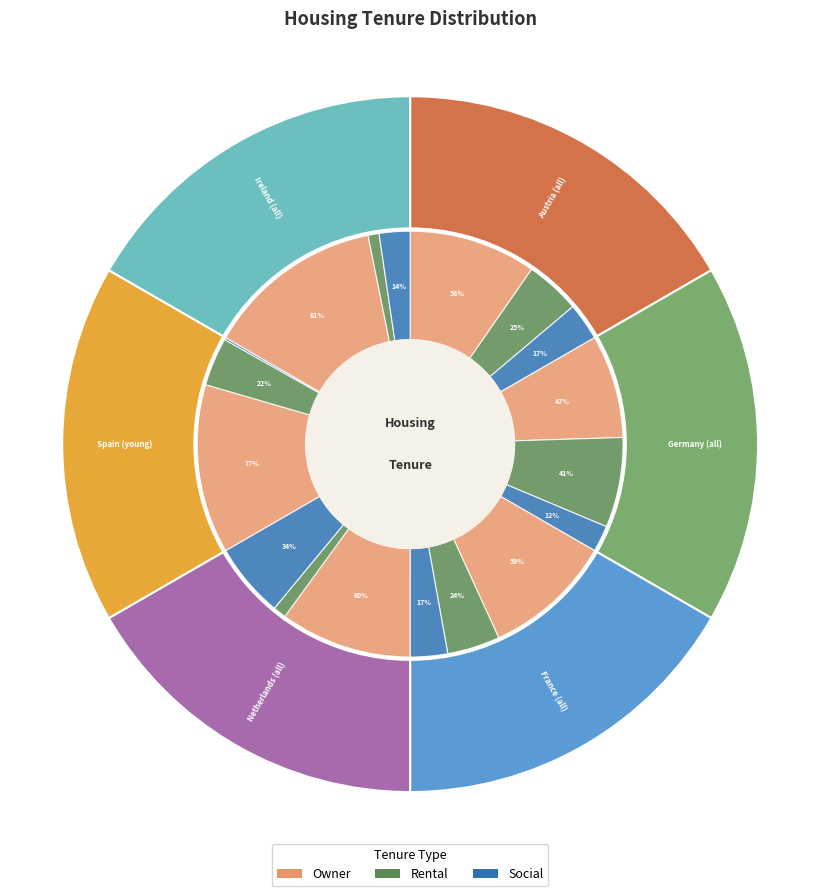

How many segments does this pie chart have?

3